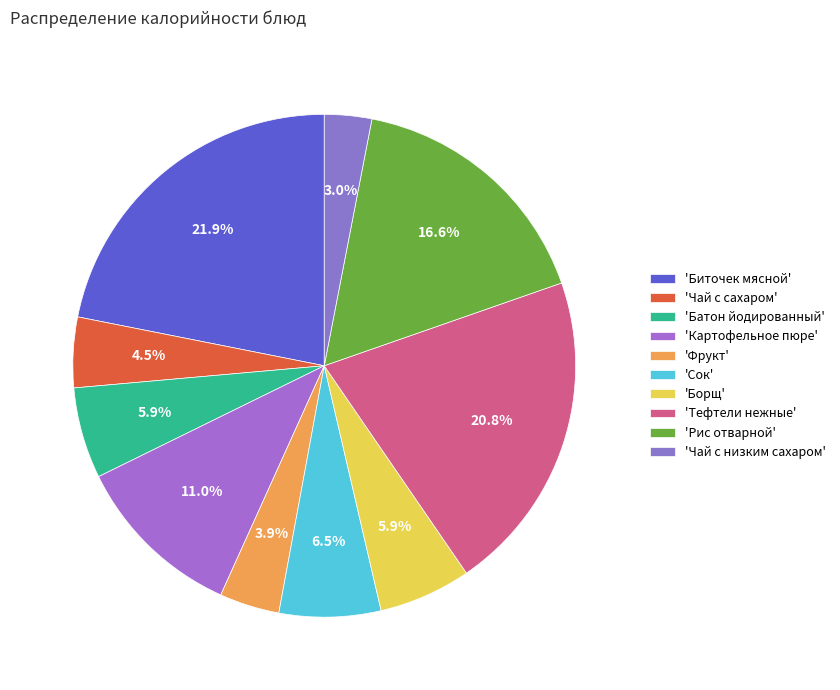

Rank the categories by value from highest to lowest.

Биточек мясной, Тефтели нежные, Рис отварной, Картофельное пюре, Сок, Борщ, Батон йодированный, Чай с сахаром, Фрукт, Чай с низким сахаром